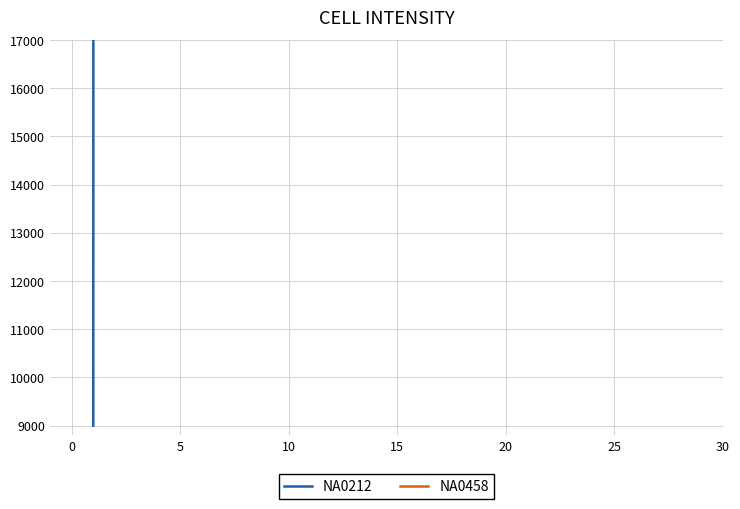

What is the sum of the NA0212 values at 23 and 15?

7623604.2